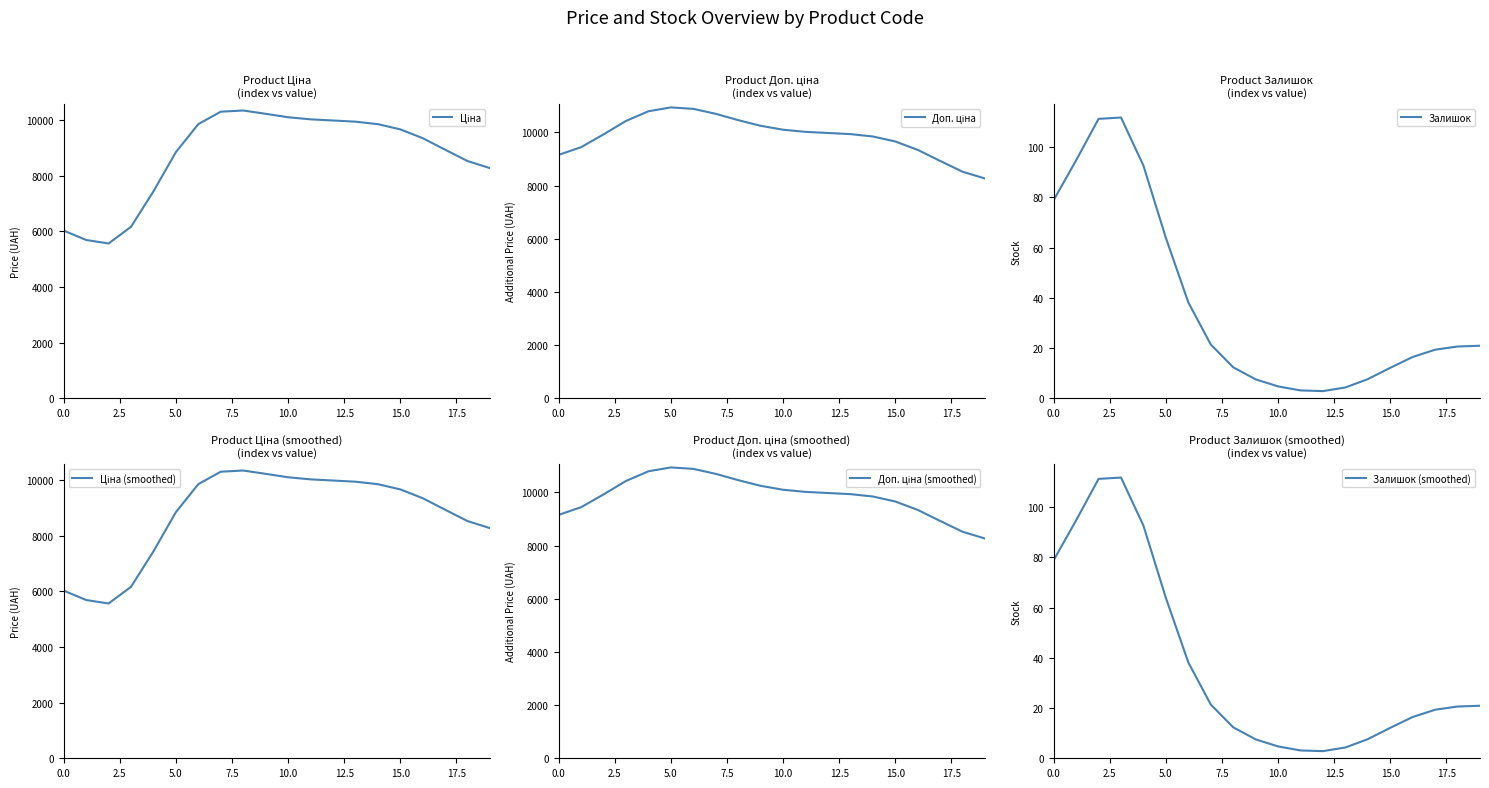

What are all the series names shown in the legend?

Ціна, Доп. ціна, Залишок, Ціна (smoothed), Доп. ціна (smoothed), Залишок (smoothed)